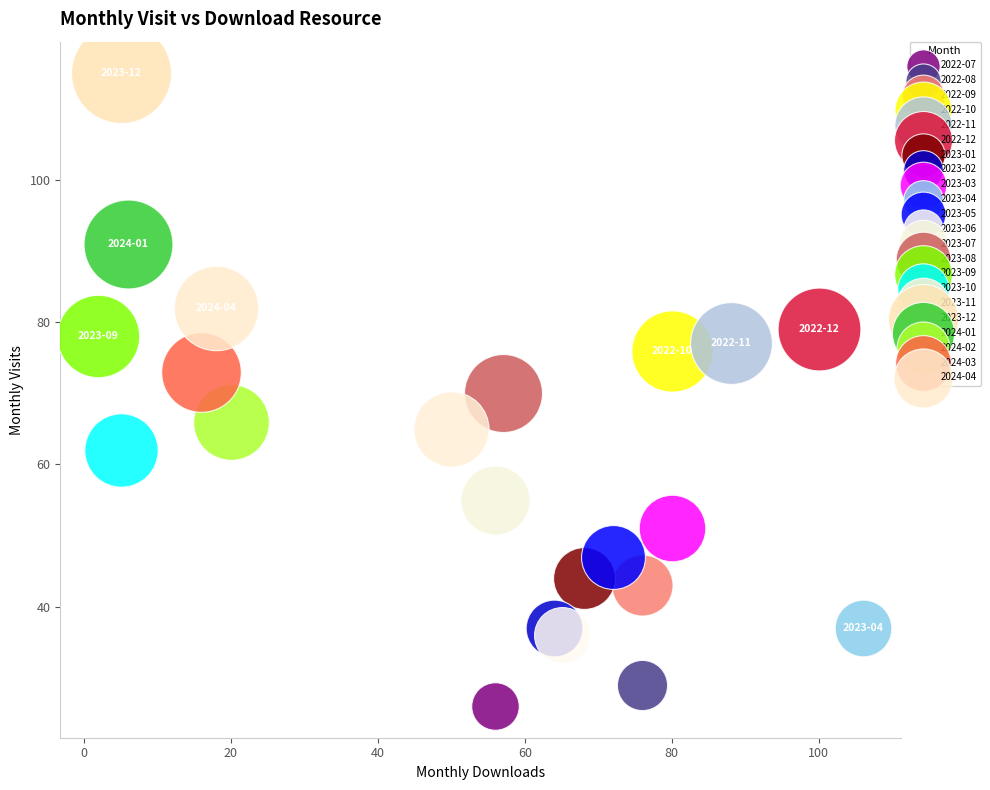

Which series reaches the minimum Y coordinate?

2022-07